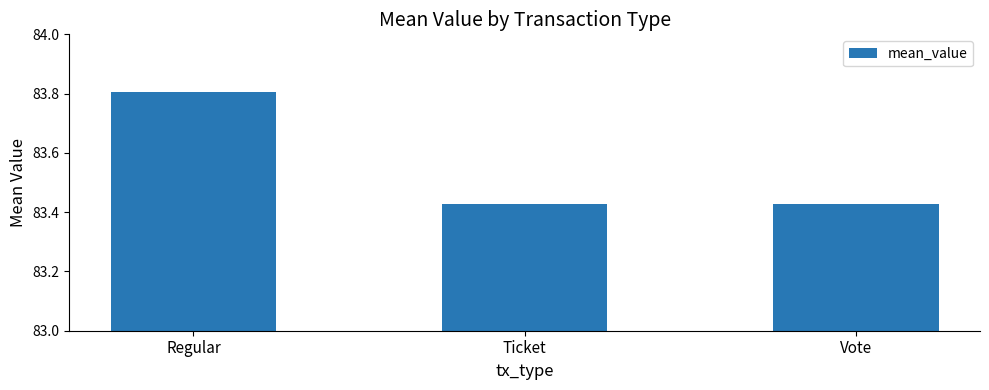

Which category has the highest value across all series?

Regular